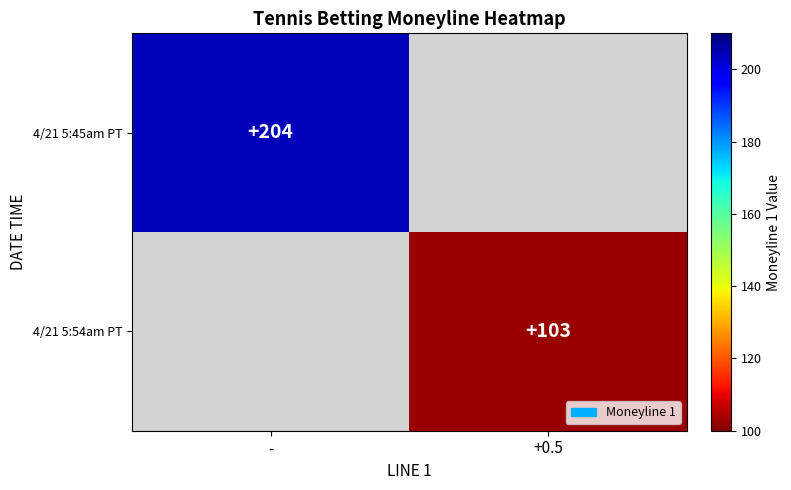

The value of 4/21 5:45am PT at - is 291. True or false?

False